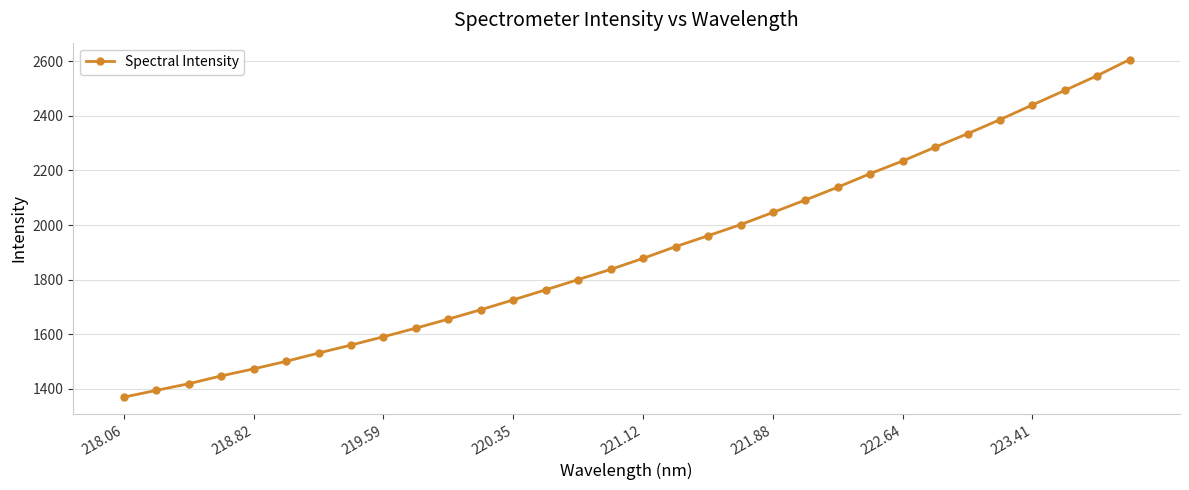

How many values exceed 1877?

16